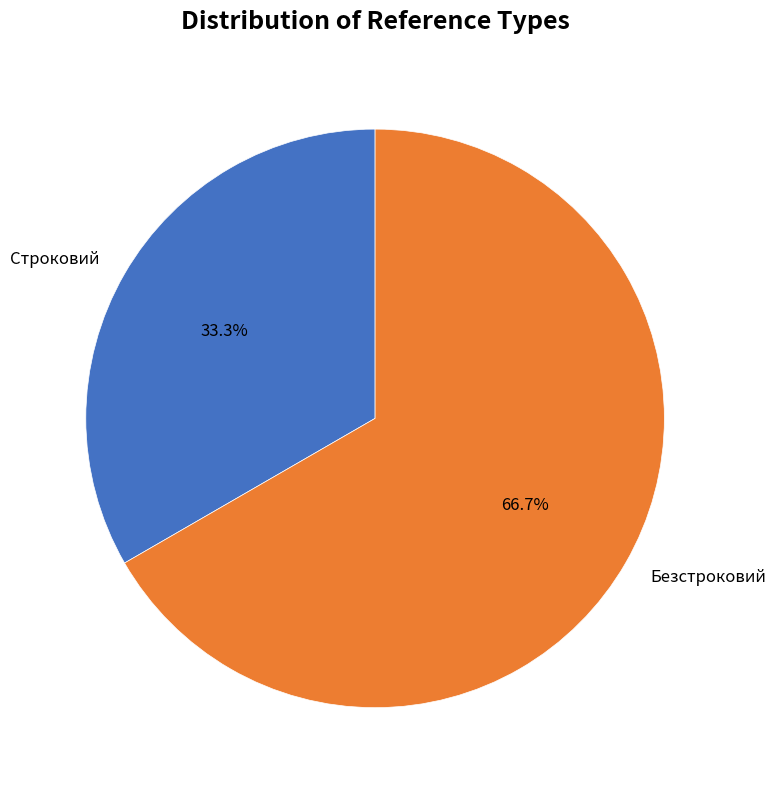

Is it true that Безстроковий is 67% of the pie?

True